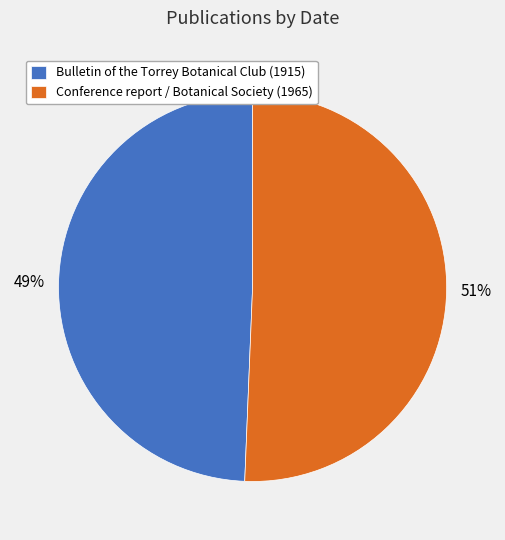

Is it true that Conference report / Botanical Society (1965) is 58% of the pie?

False